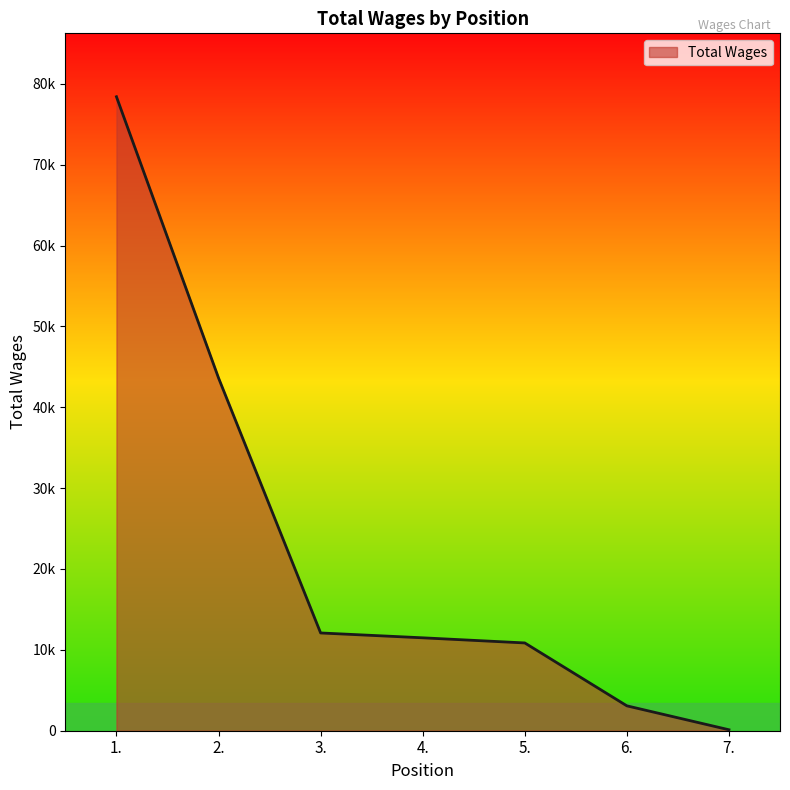

Rank the categories by value from lowest to highest.

7., 6., 5., 4., 3., 2., 1.